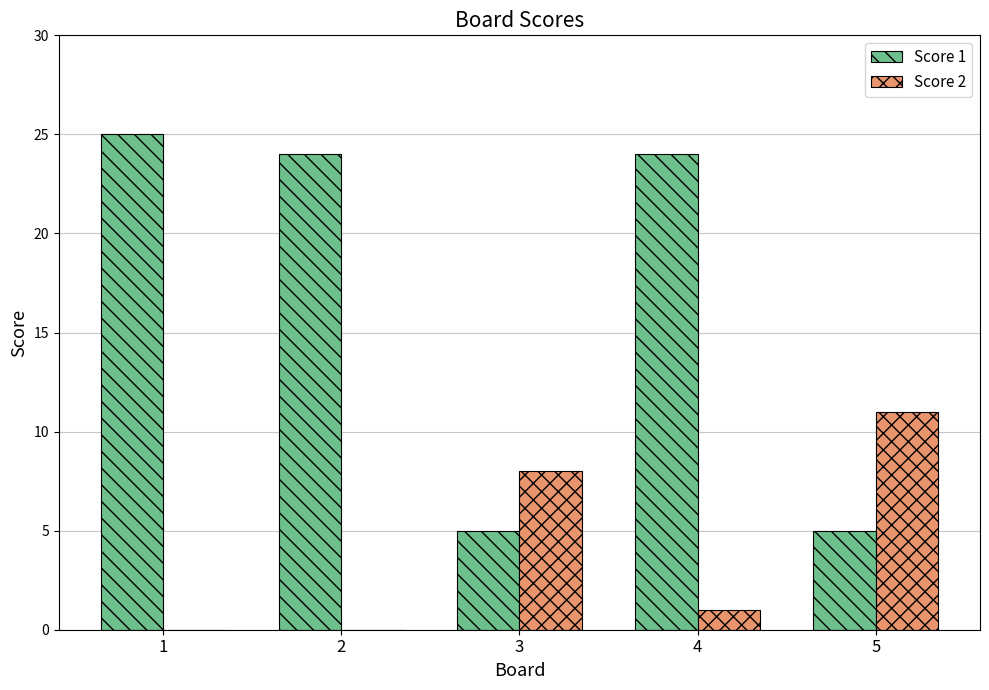

The Score 1 series shows 5 at 3. True or false?

True